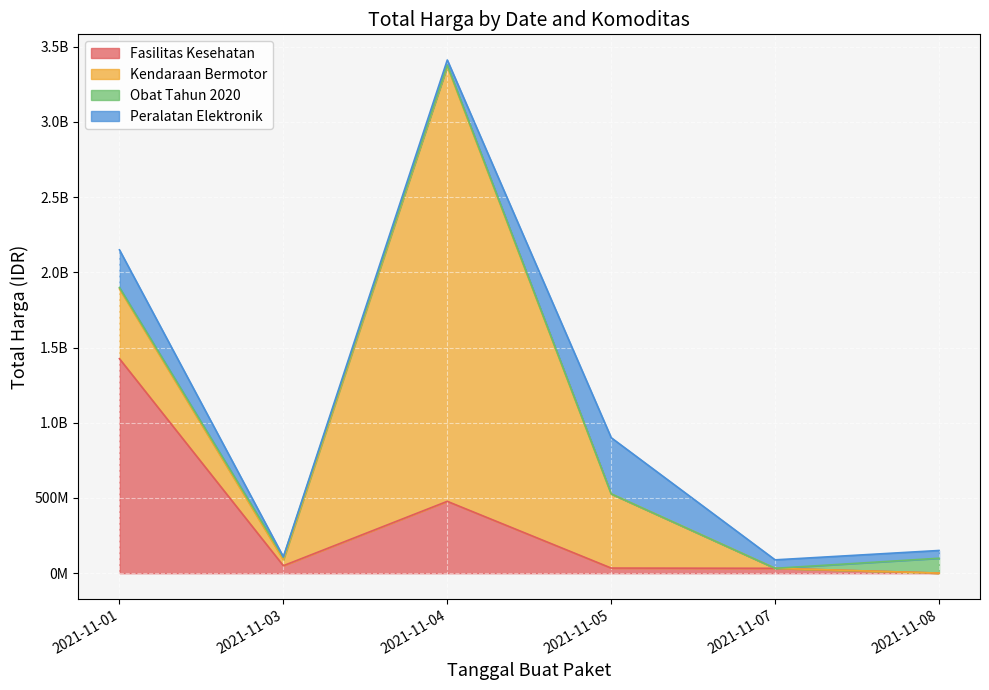

What are all the series names shown in the legend?

Fasilitas Kesehatan, Kendaraan Bermotor, Obat Tahun 2020, Peralatan Elektronik